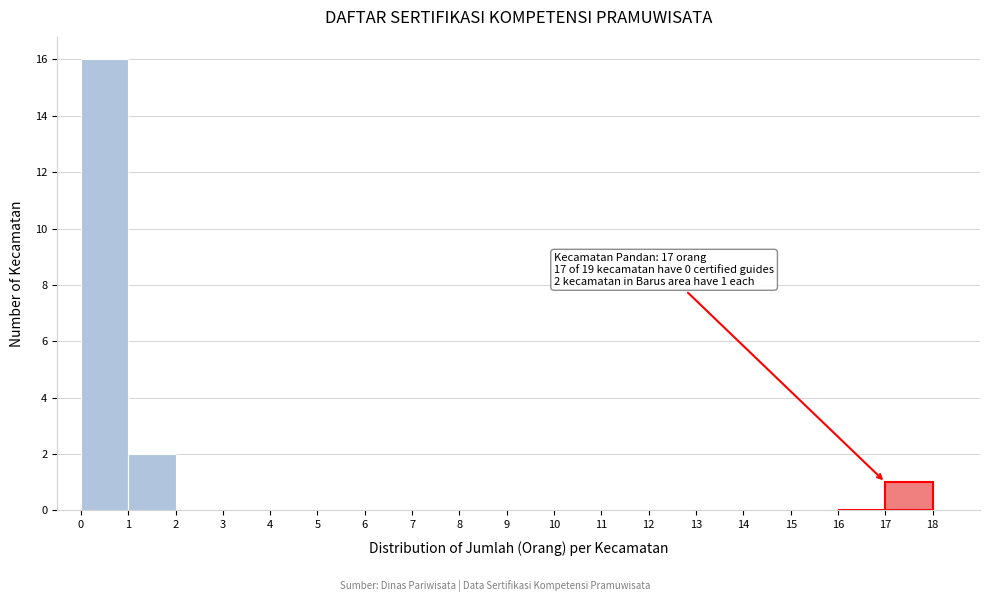

Which range on the x-axis has the tallest bar?

0 to 1